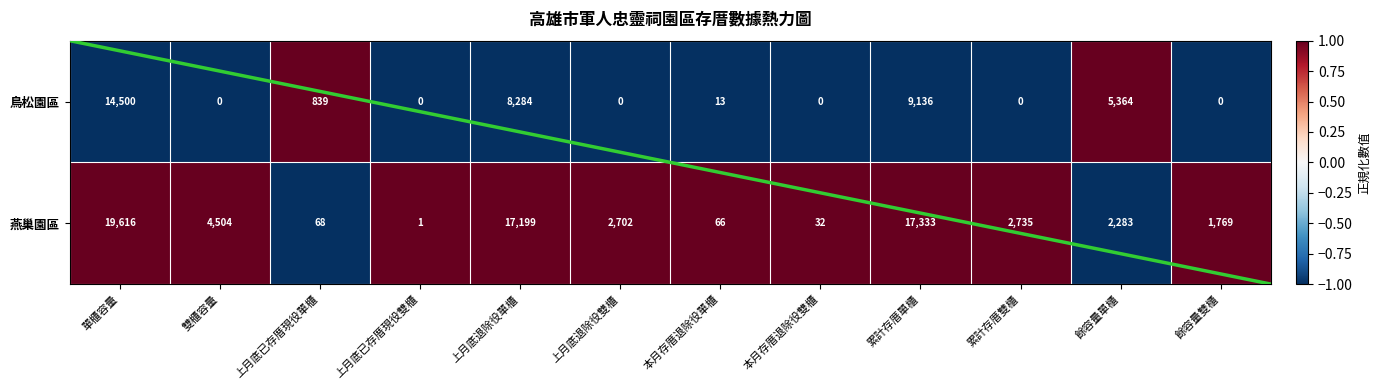

Reading left to right, what are all the values shown in this chart?

鳥松園區: 單櫃容量=14500	雙櫃容量=0	上月底已存厝現役單櫃=839	上月底已存厝現役雙櫃=0	上月底退除役單櫃=8284	上月底退除役雙櫃=0	本月存厝退除役單櫃=13	本月存厝退除役雙櫃=0	累計存厝單櫃=9136	累計存厝雙櫃=0	餘容量單櫃=5364	餘容量雙櫃=0
燕巢園區: 單櫃容量=19616	雙櫃容量=4504	上月底已存厝現役單櫃=68	上月底已存厝現役雙櫃=1	上月底退除役單櫃=17199	上月底退除役雙櫃=2702	本月存厝退除役單櫃=66	本月存厝退除役雙櫃=32	累計存厝單櫃=17333	累計存厝雙櫃=2735	餘容量單櫃=2283	餘容量雙櫃=1769